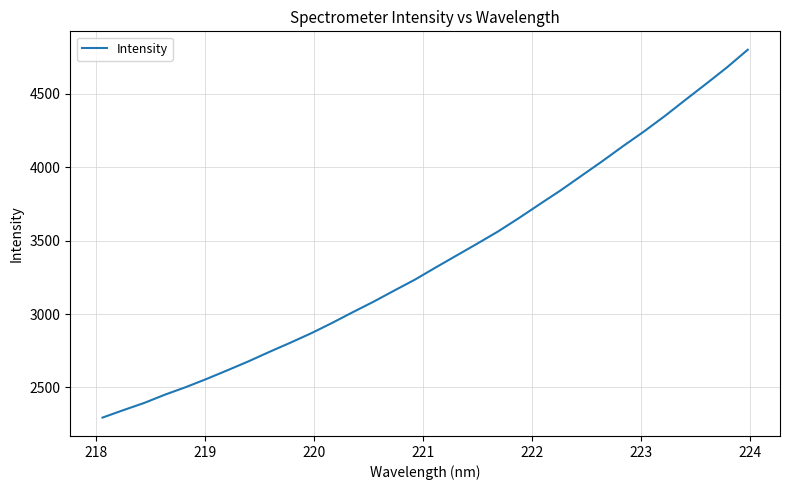

What is the difference between the maximum and minimum values?

2503.7